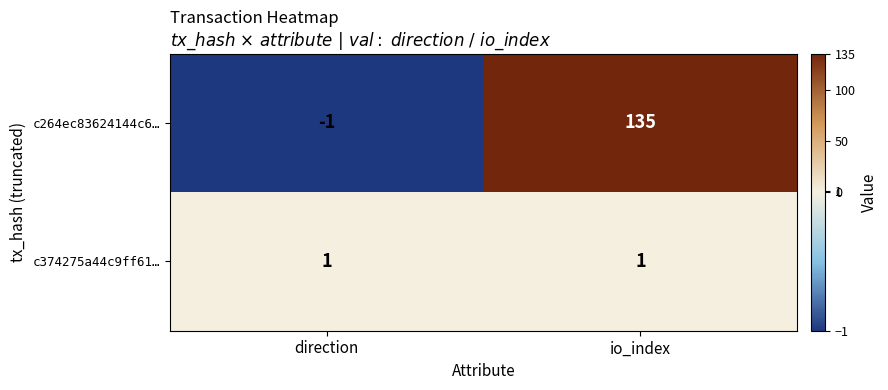

Rank the series by their maximum value, from highest to lowest.

c264ec83624144c6…, c374275a44c9ff61…